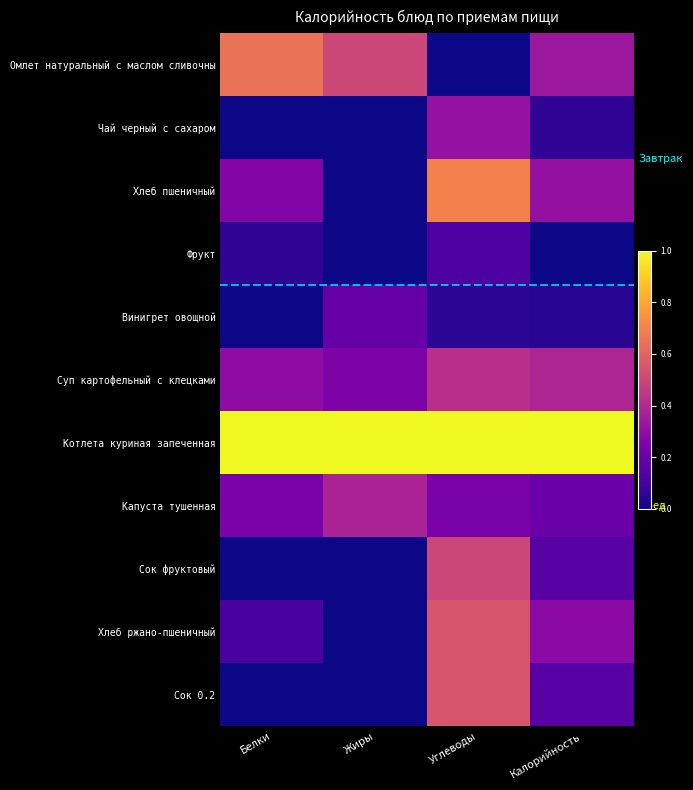

List the series in order of their peak value, highest first.

Котлета куриная запеченная, Хлеб пшеничный, Омлет натуральный с маслом сливочны, Хлеб ржано-пшеничный, Сок 0.2, Сок фруктовый, Суп картофельный с клецками, Капуста тушенная, Чай черный с сахаром, Винигрет овощной, Фрукт